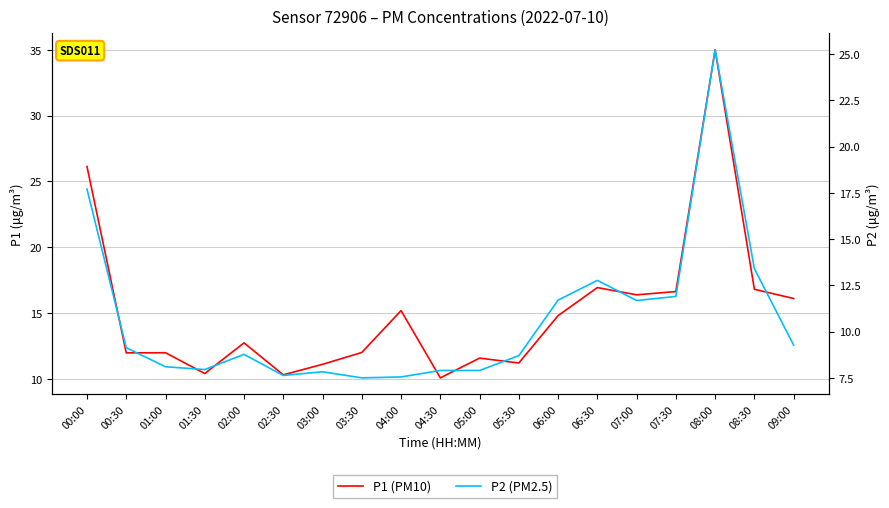

What is the minimum value shown in the chart?

7.5